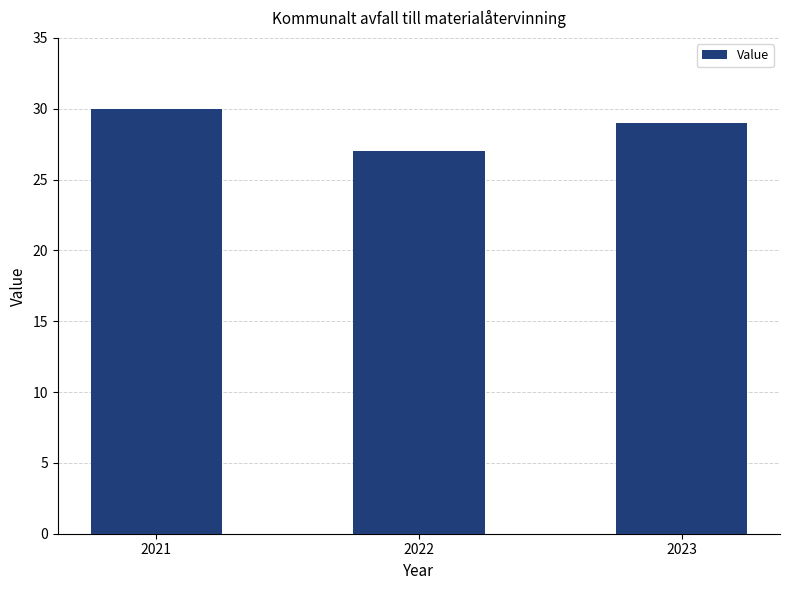

What is the value of the 2nd bar from the left?

27